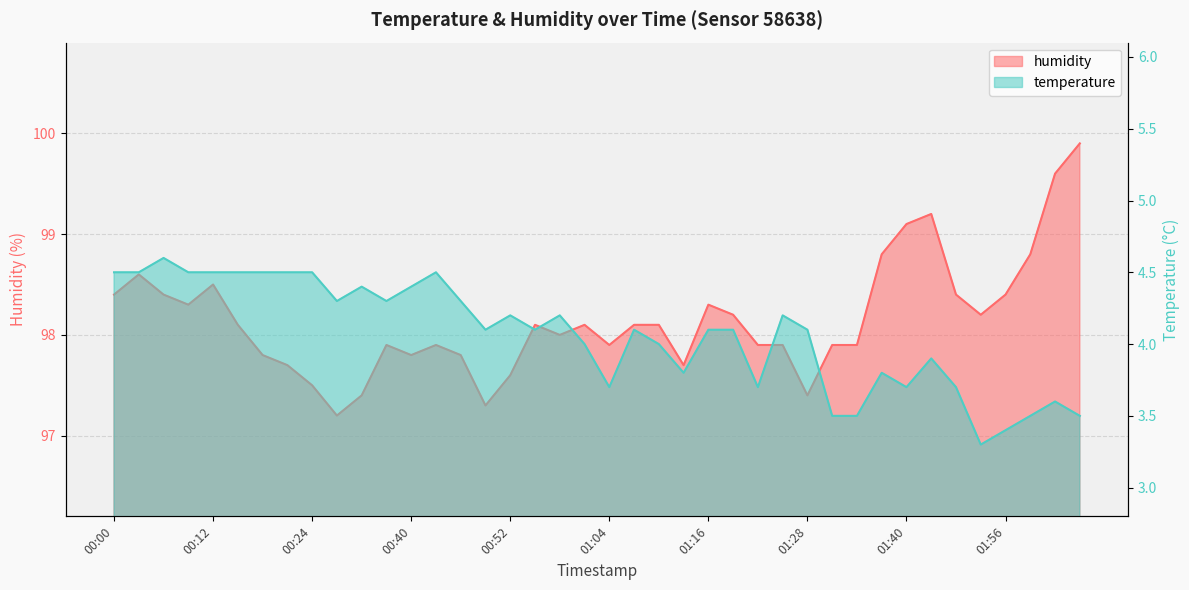

What are all the series names shown in the legend?

temperature, humidity